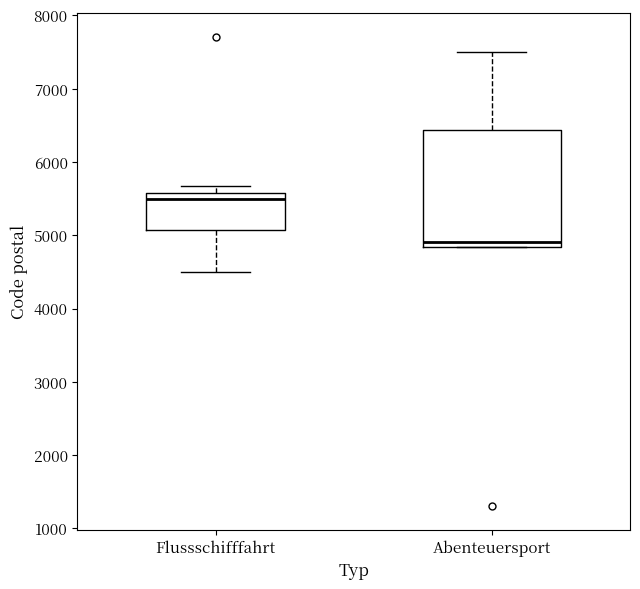

Reading left to right, transcribe this box plot: for each box, give where its median line is, the range the box spans, and where its two whiskers end, as read against the y-axis. The values are not printed on the chart, so give them approximately, as read against the axis.

Flussschifffahrt: median 5500, box 5100 to 5600, whiskers 4500 to 5700
Abenteuersport: median 4900, box 4800 to 6400, whiskers 4800 to 7500